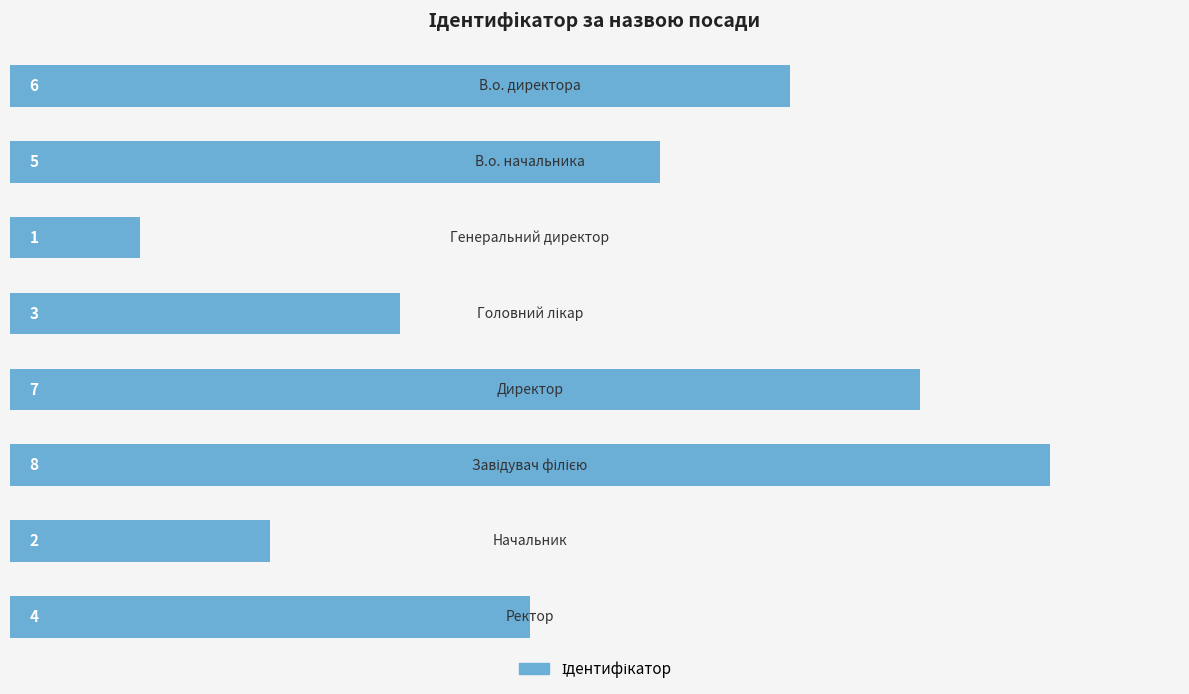

What is the difference between the maximum and minimum values?

7